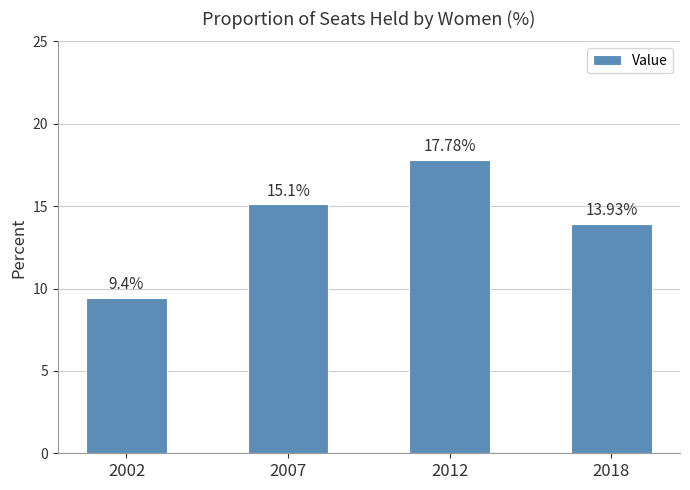

List the labels in order of value, largest first.

2012, 2007, 2018, 2002